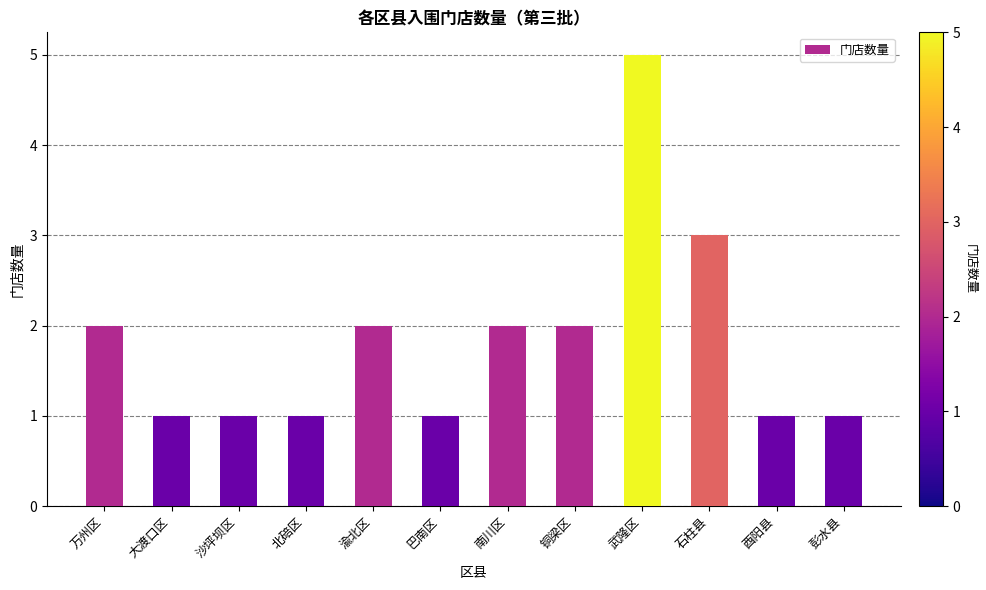

What is the value of the 12th bar from the left?

1